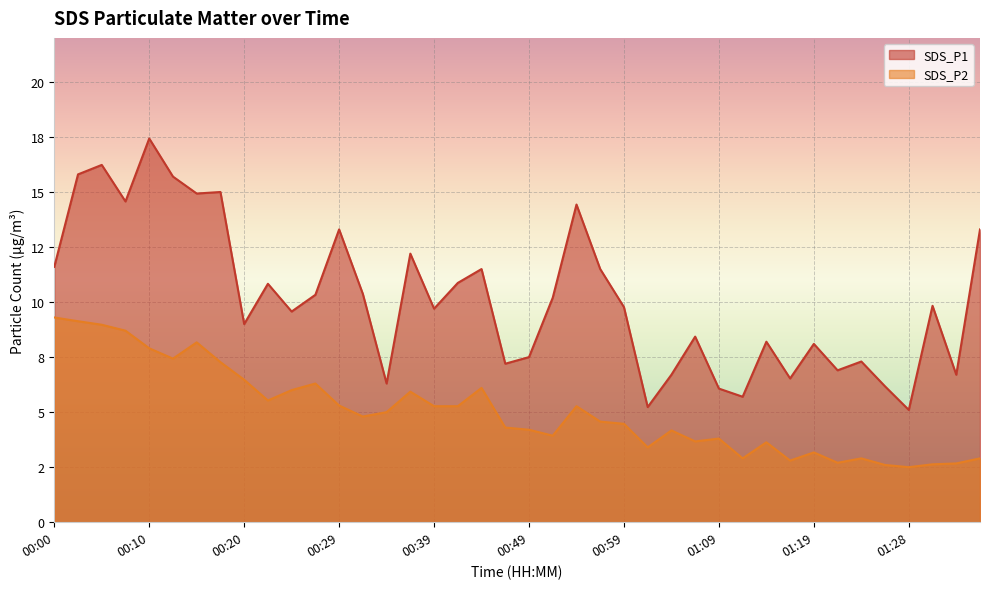

Read the SDS_P1 value at 00:59.

9.8